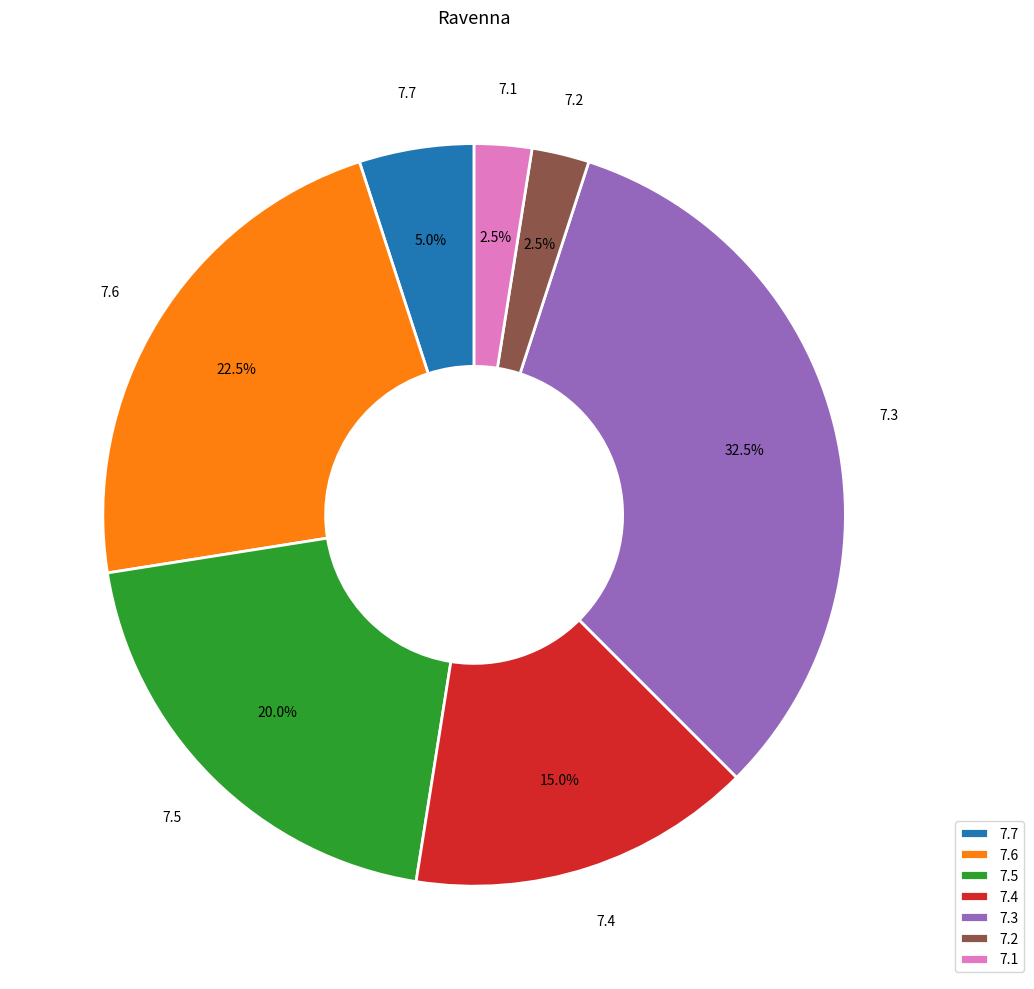

Approximately how many times larger is the value at 7.3 compared to 7.7?

6.5